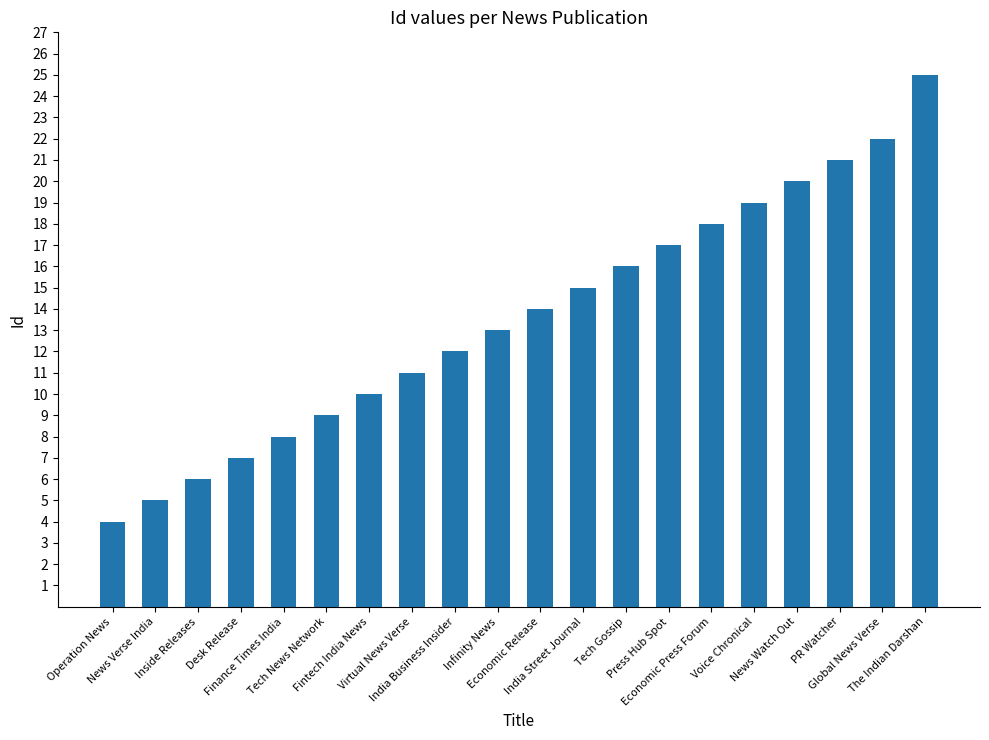

List the labels in order of value, largest first.

The Indian Darshan, Global News Verse, PR Watcher, News Watch Out, Voice Chronical, Economic Press Forum, Press Hub Spot, Tech Gossip, India Street Journal, Economic Release, Infinity News, India Business Insider, Virtual News Verse, Fintech India News, Tech News Network, Finance Times India, Desk Release, Inside Releases, News Verse India, Operation News